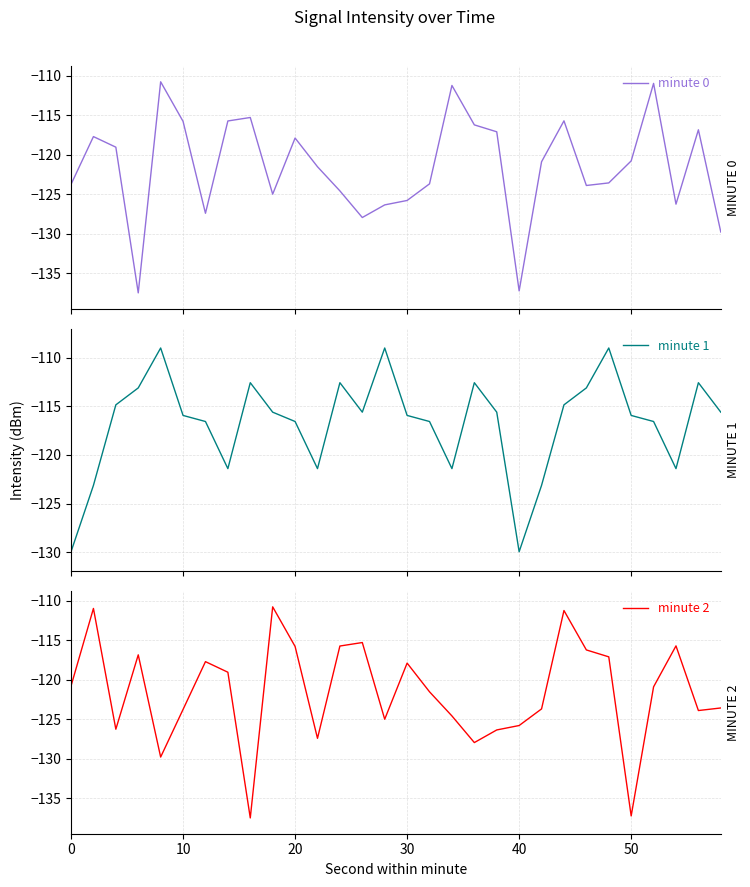

How many interior local valleys does the minute 0 series have?

7